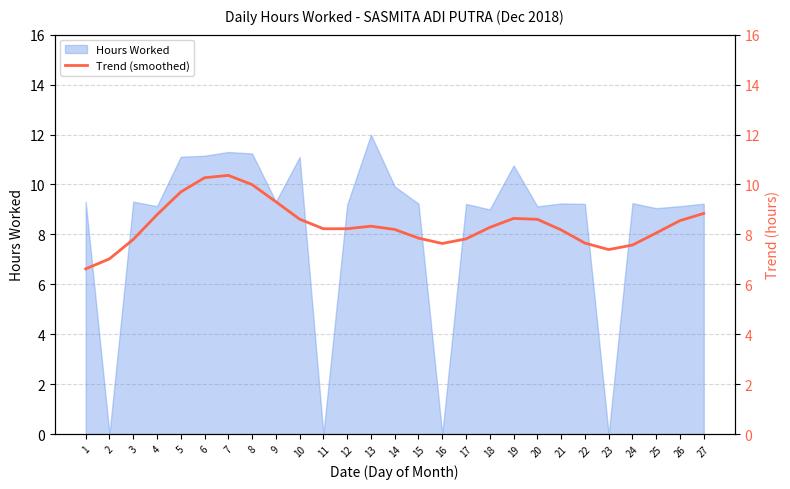

What is the average value?

8.4